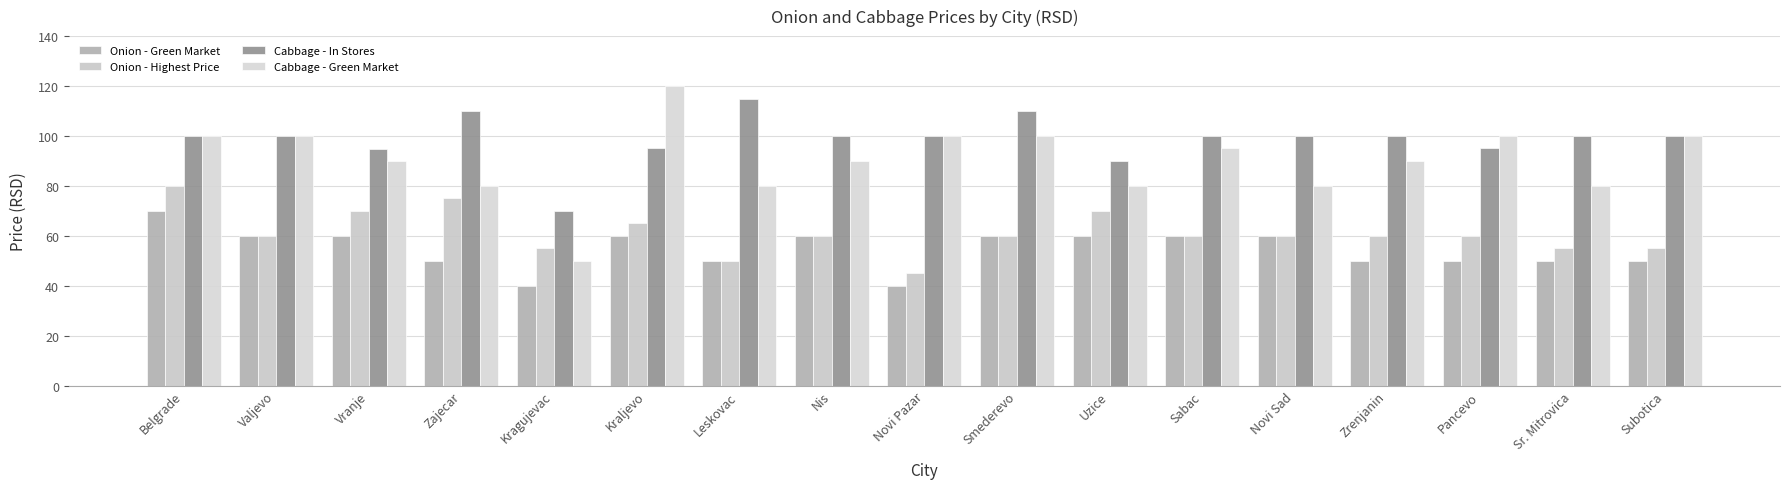

What is the total value across all series at Sr. Mitrovica?

285.0